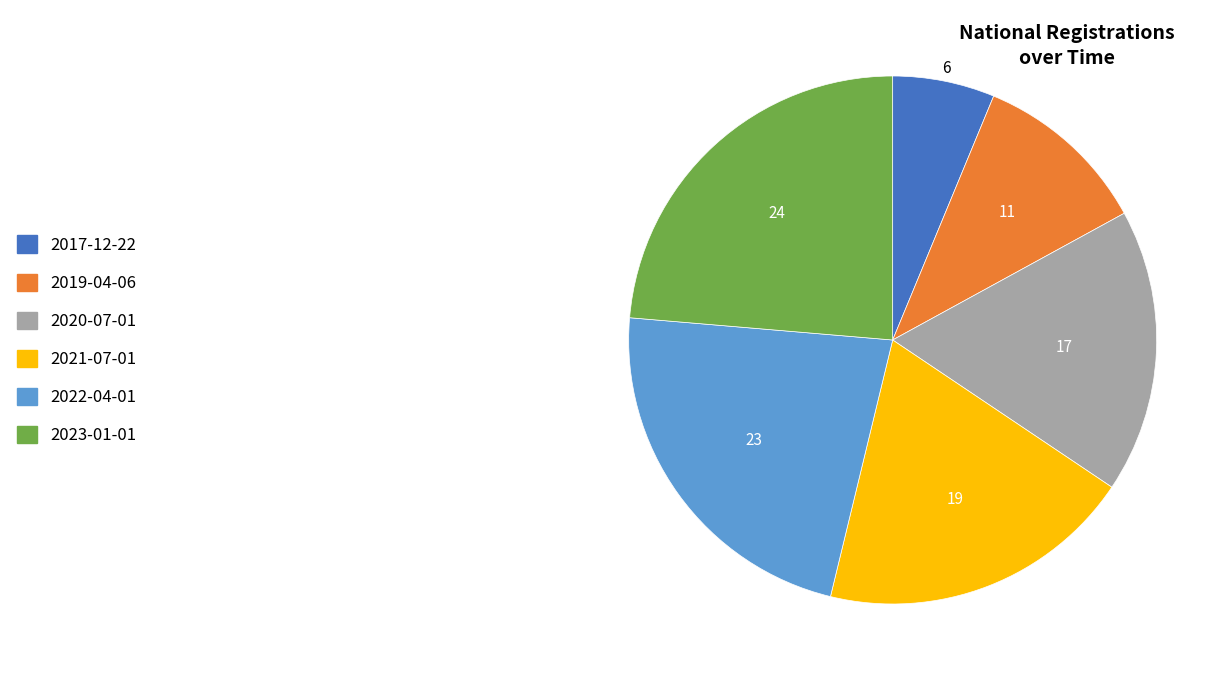

Rank the categories by value from highest to lowest.

2023-01-01, 2022-04-01, 2021-07-01, 2020-07-01, 2019-04-06, 2017-12-22